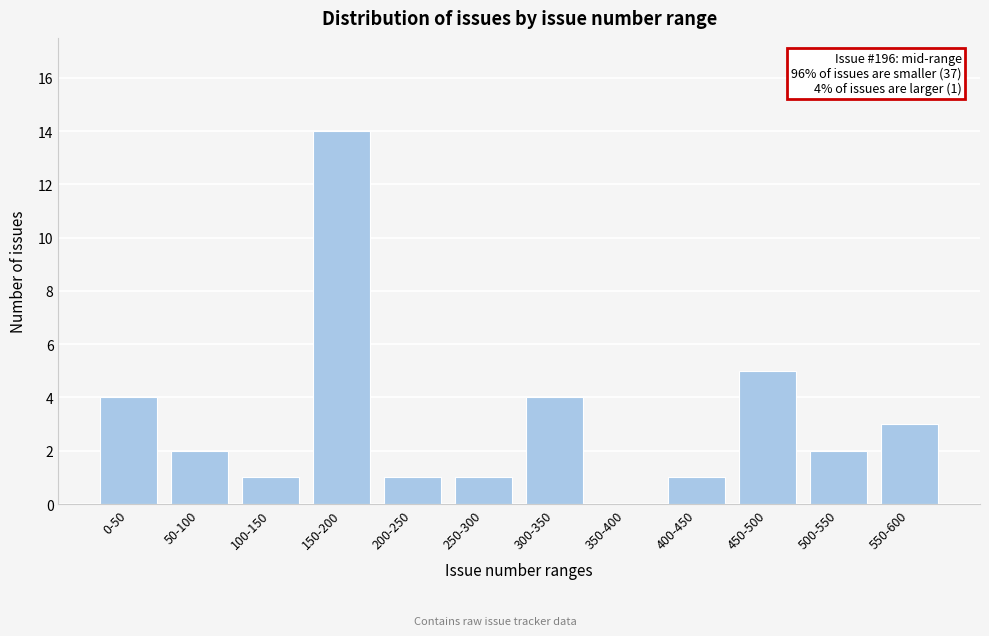

Reading left to right, what are all the values shown in this chart?

0-50=4	50-100=2	100-150=1	150-200=14	200-250=1	250-300=1	300-350=4	350-400=0	400-450=1	450-500=5	500-550=2	550-600=3